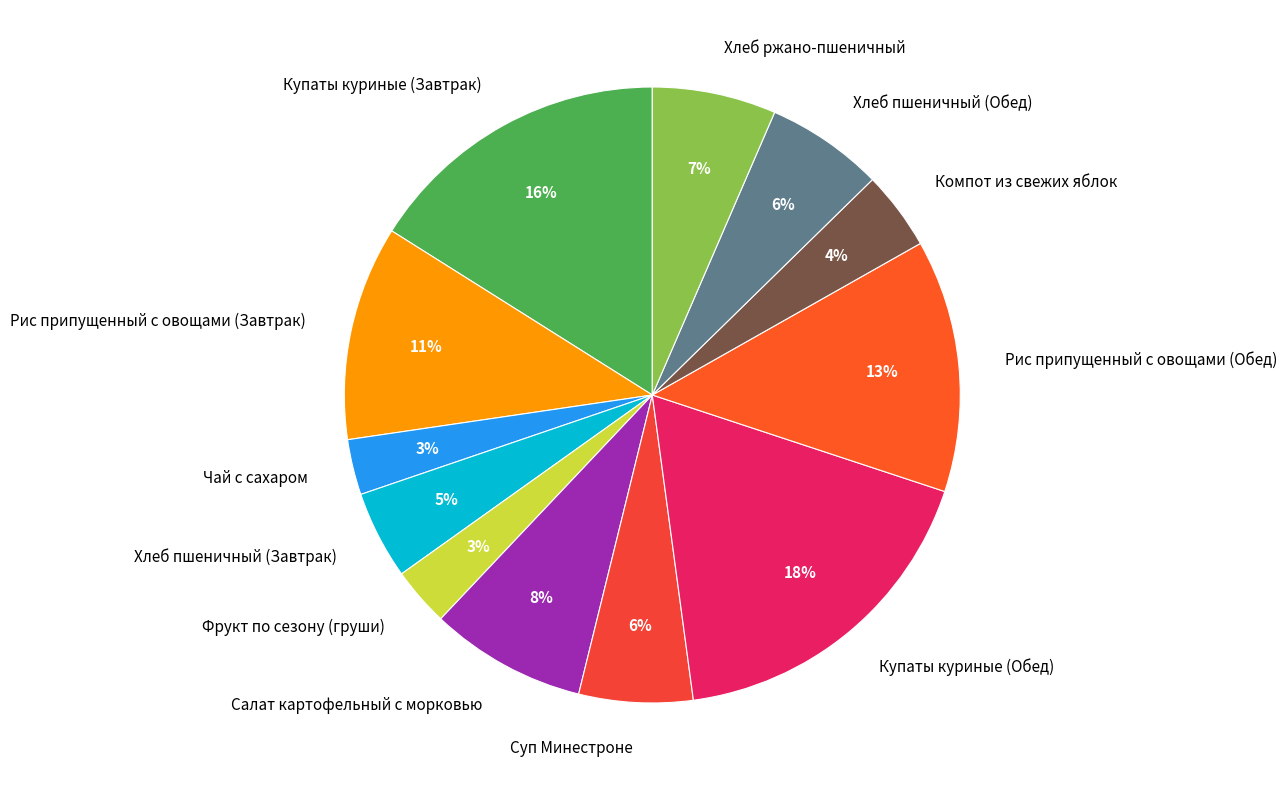

Does Хлеб пшеничный (Завтрак) represent more than half of the total?

No